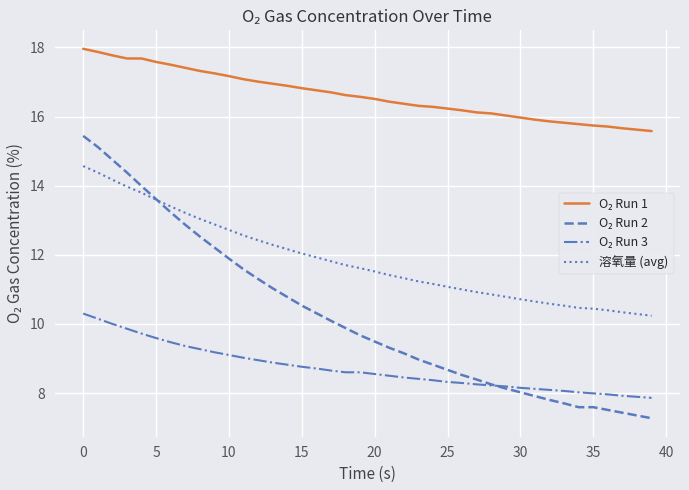

What is the lowest value of the 溶氧量 (avg) series?

10.2